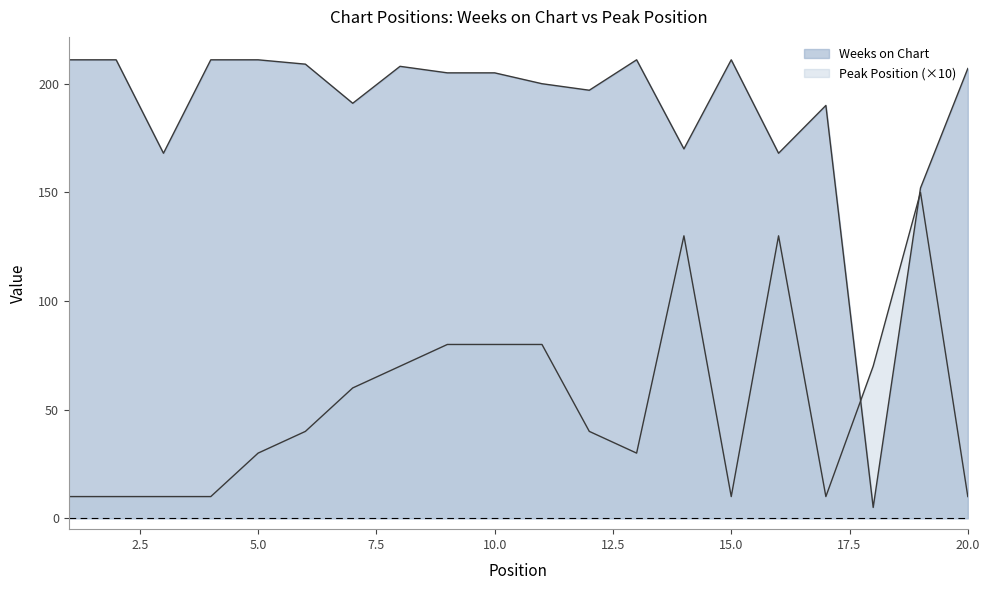

Reading left to right, what are all the values shown in this chart?

Weeks on Chart: 1=211	2=211	3=168	4=211	5=211	6=209	7=191	8=208	9=205	10=205	11=200	12=197	13=211	14=170	15=211	16=168	17=190	18=5	19=152	20=207
Peak Position: 1=10	2=10	3=10	4=10	5=30	6=40	7=60	8=70	9=80	10=80	11=80	12=40	13=30	14=130	15=10	16=130	17=10	18=70	19=150	20=10